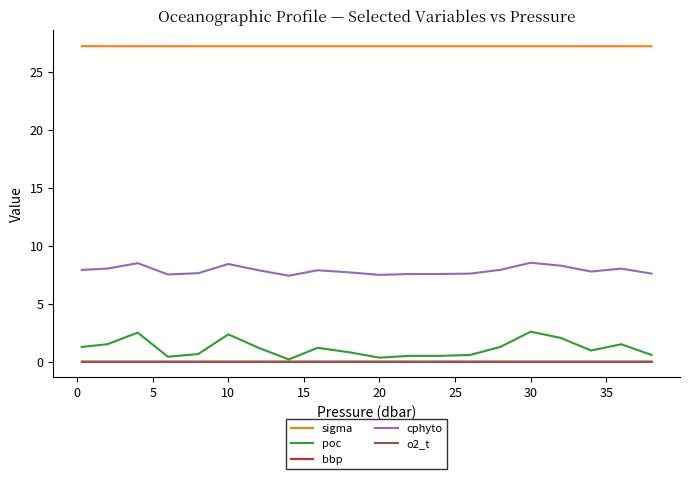

Which series has the largest total across all categories?

sigma